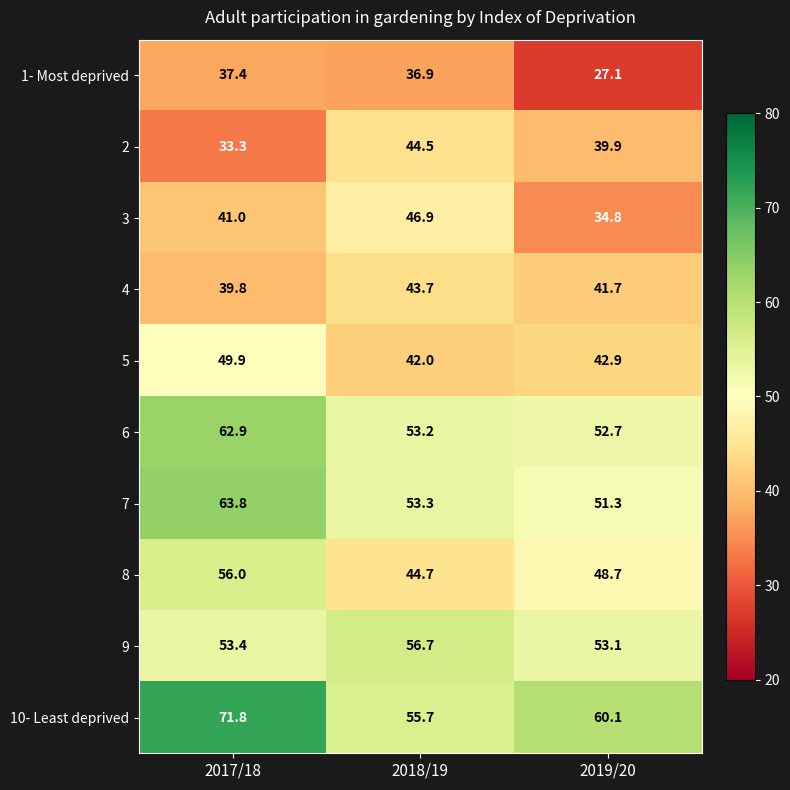

Which label corresponds to the smallest value in the chart?

2019/20